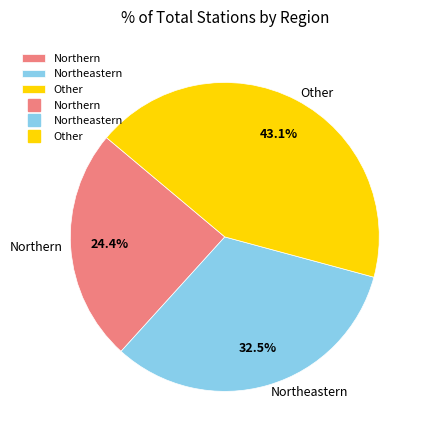

How many segments does this pie chart have?

3